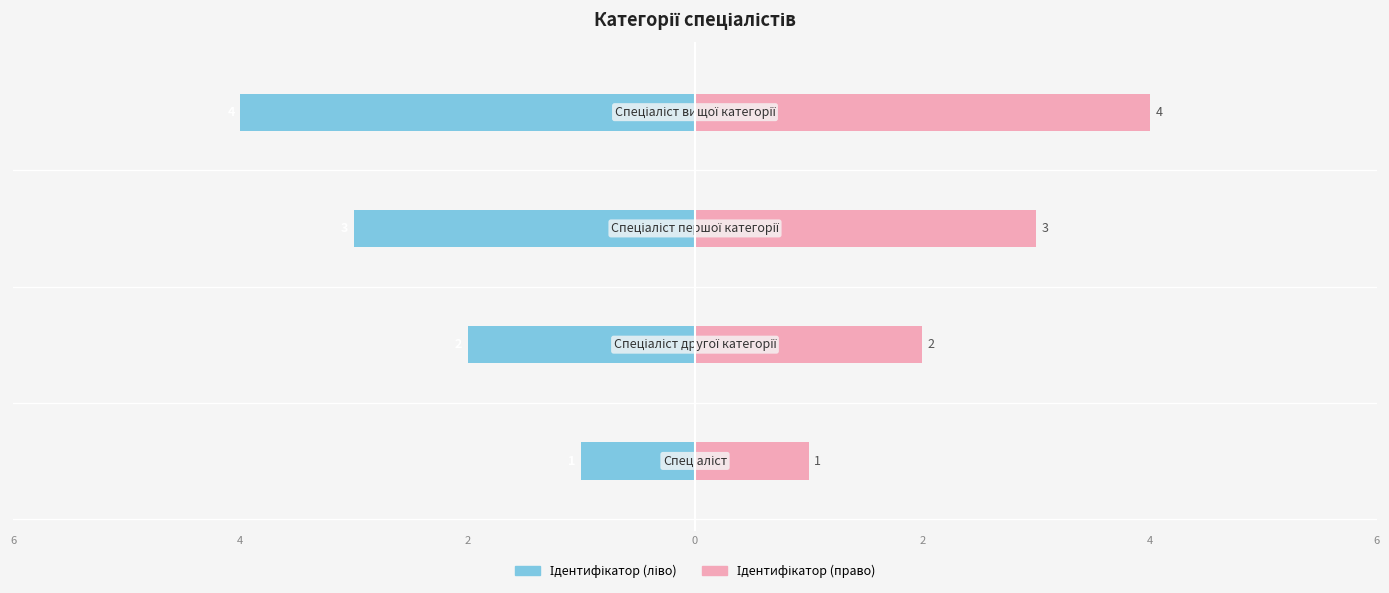

The Ідентифікатор (право) series shows 5 at 2. True or false?

False